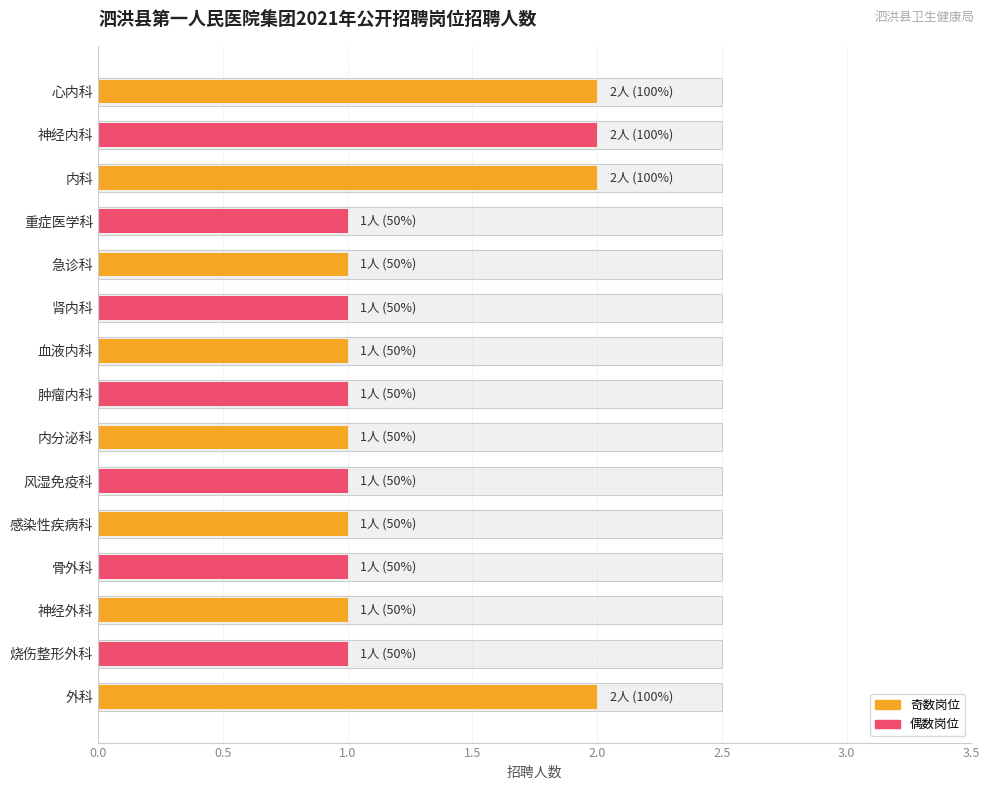

What is the greatest value displayed?

2